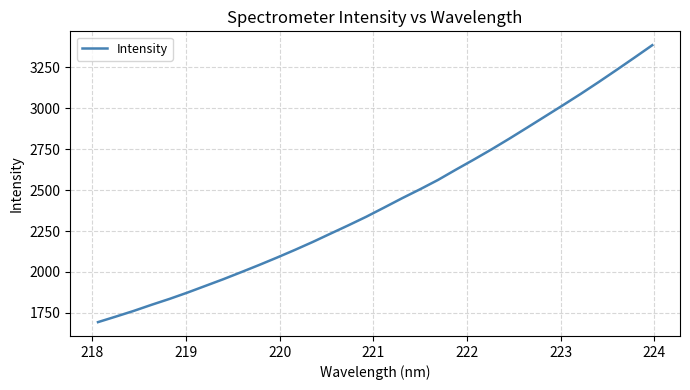

What is the difference between the maximum and minimum values?

1689.3